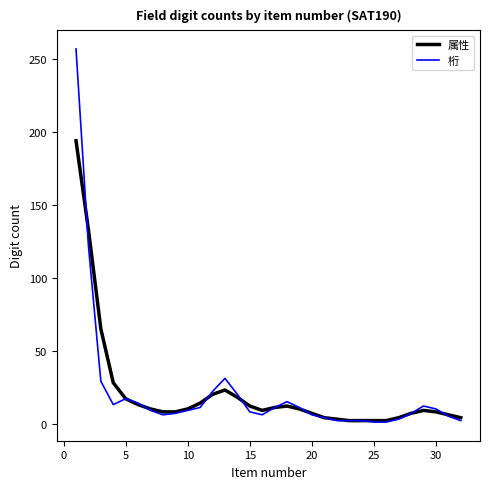

What is the lowest value of the 属性 series?

2